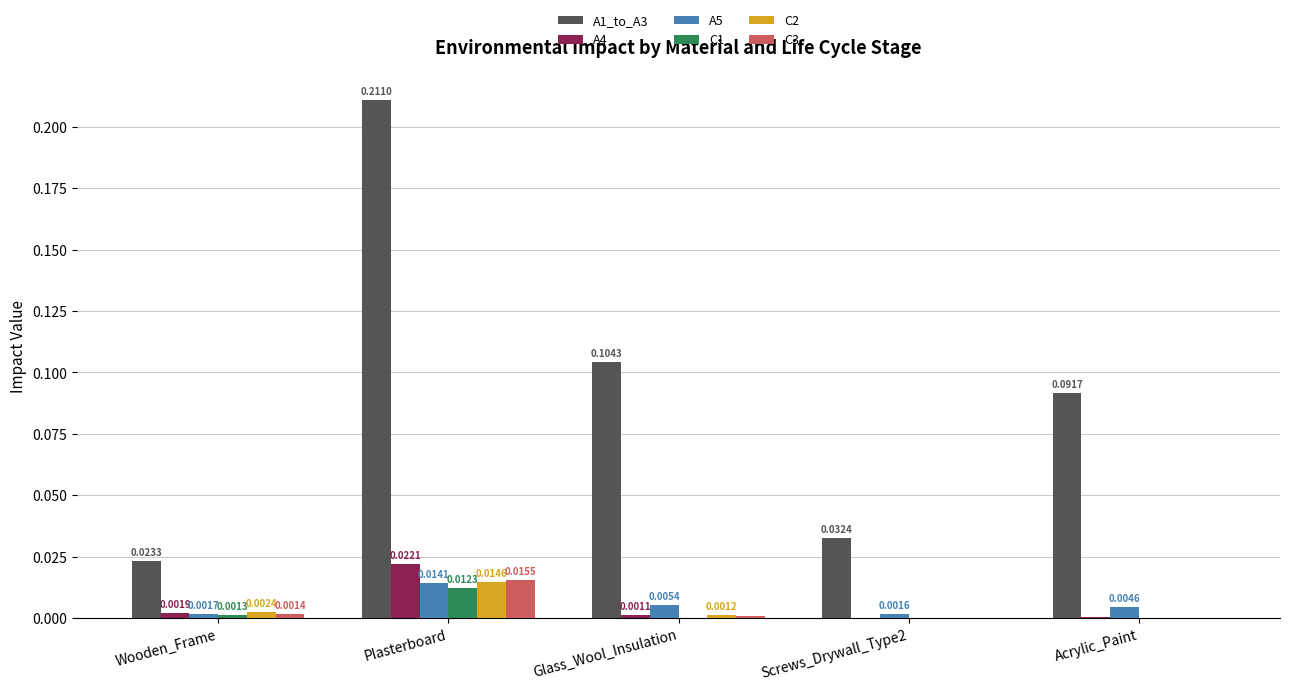

At which label is A4 closest to 0?

Screws_Drywall_Type2